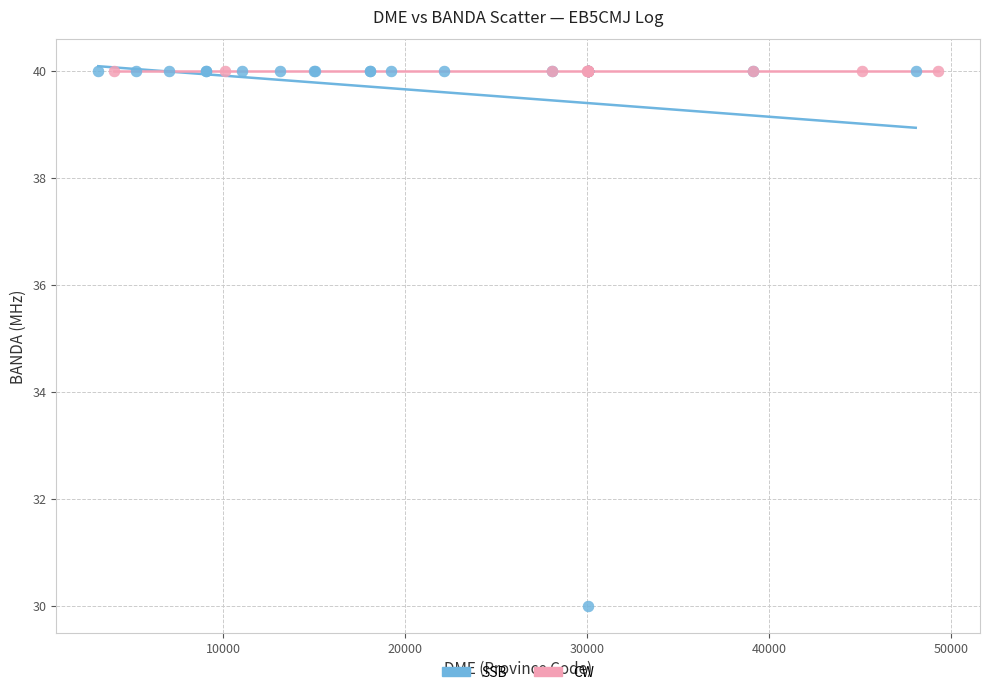

Which series contains the lowest Y value?

SSB